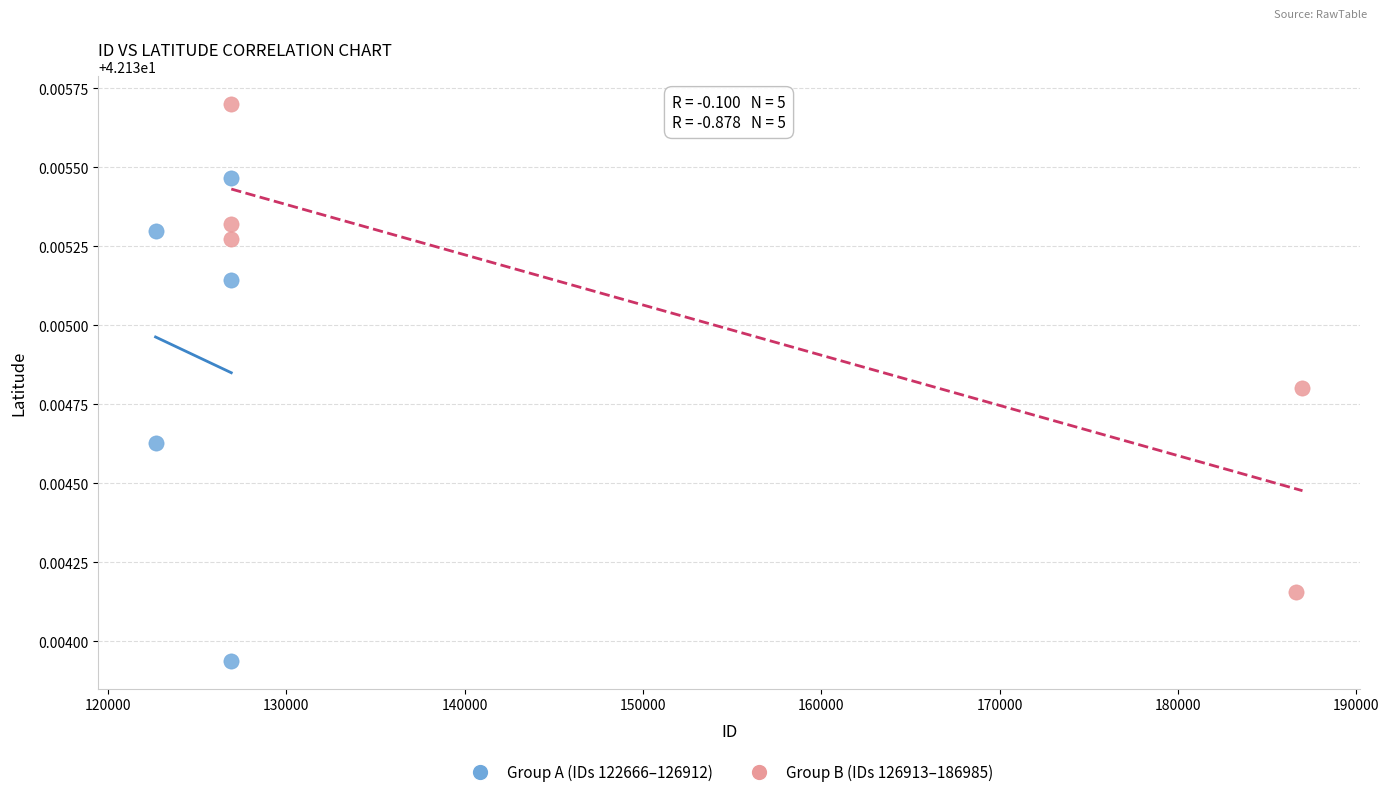

Which series reaches the minimum Y coordinate?

Group A (IDs 122666–126912)